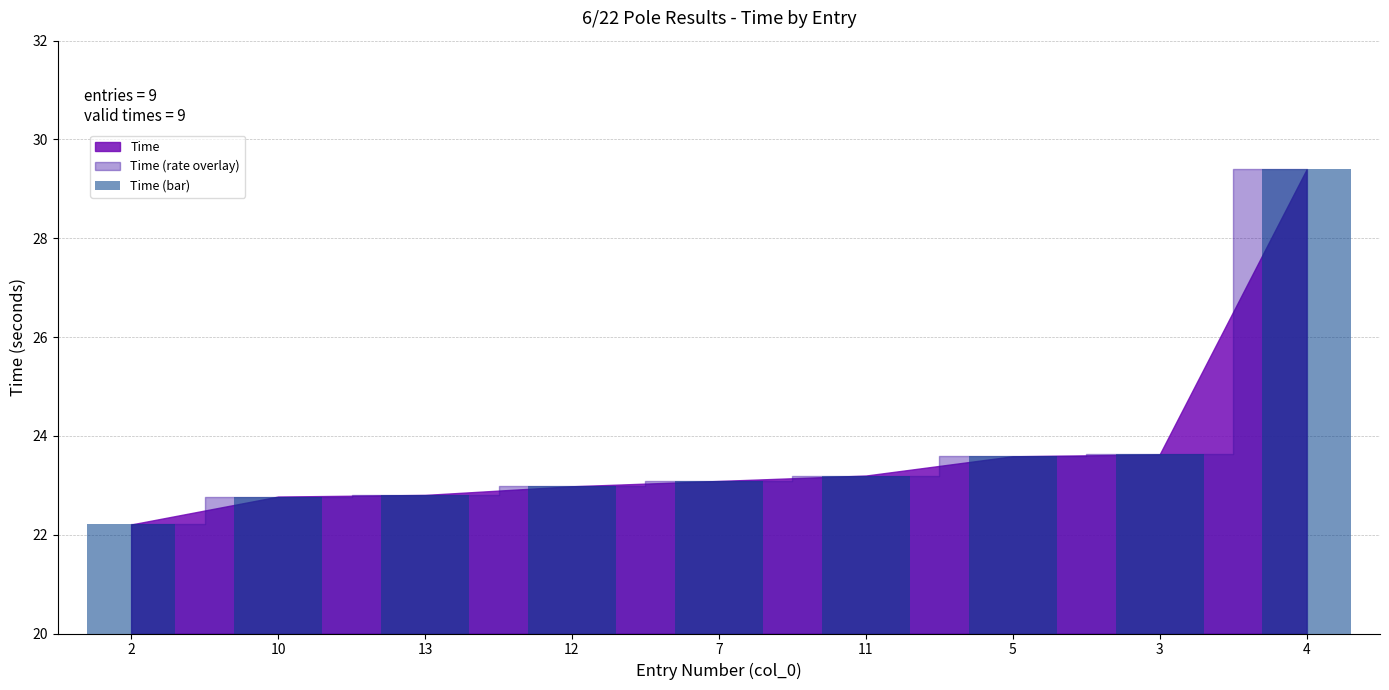

How many bars are there in total?

9